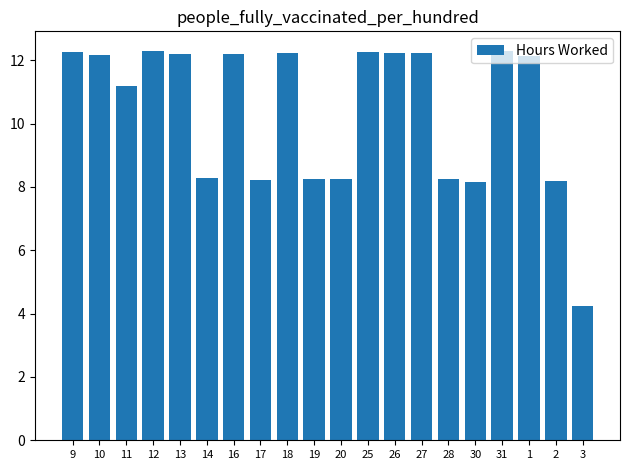

What is the label of the 14th bar from the right?

16